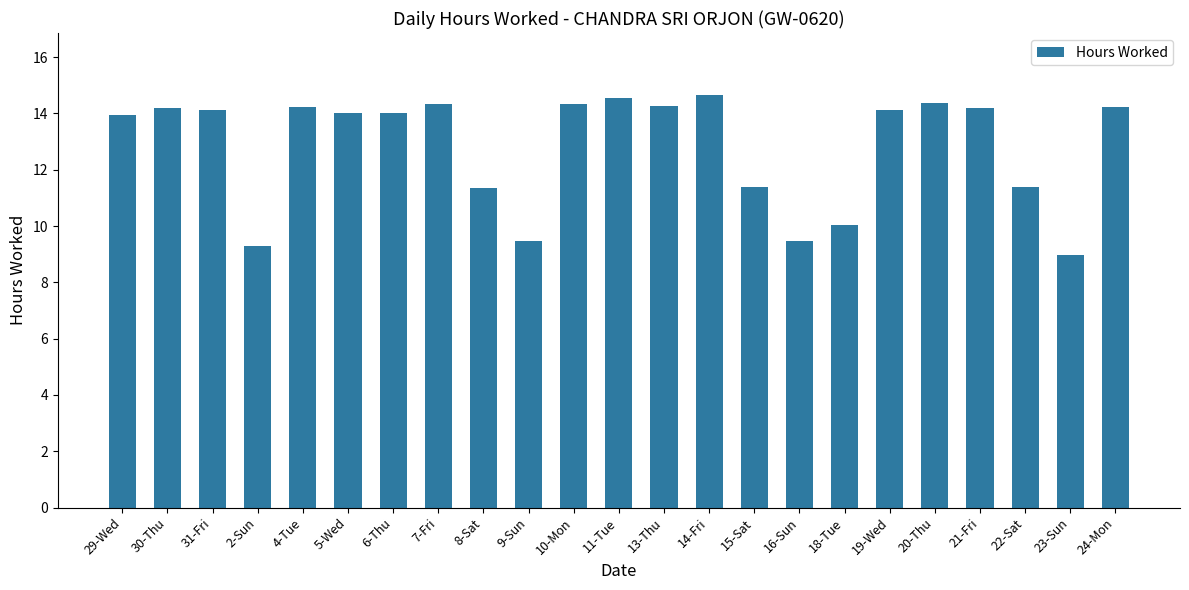

What is the label of the 10th bar from the left?

9-Sun